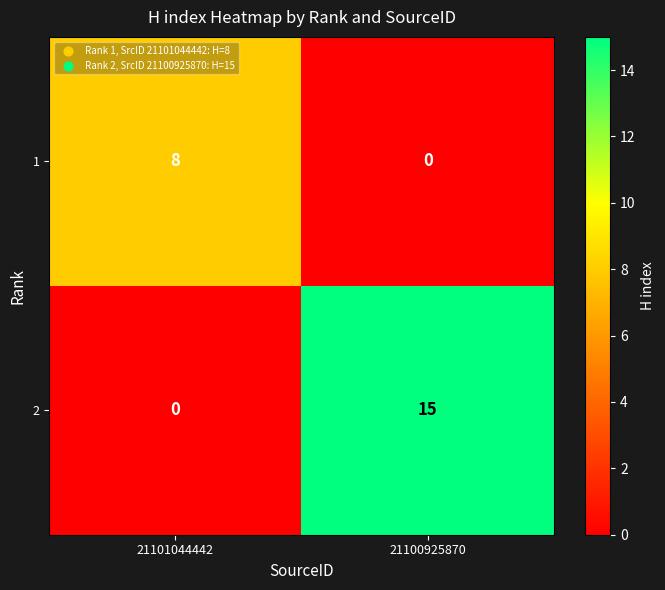

What is the difference between the 1 values at 21101044442 and 21100925870?

8